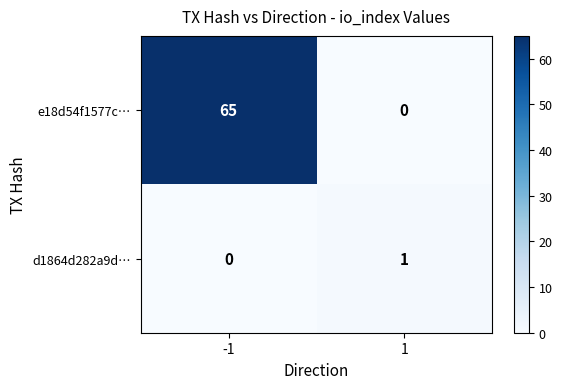

Which series has the largest total across all categories?

e18d54f1577c…